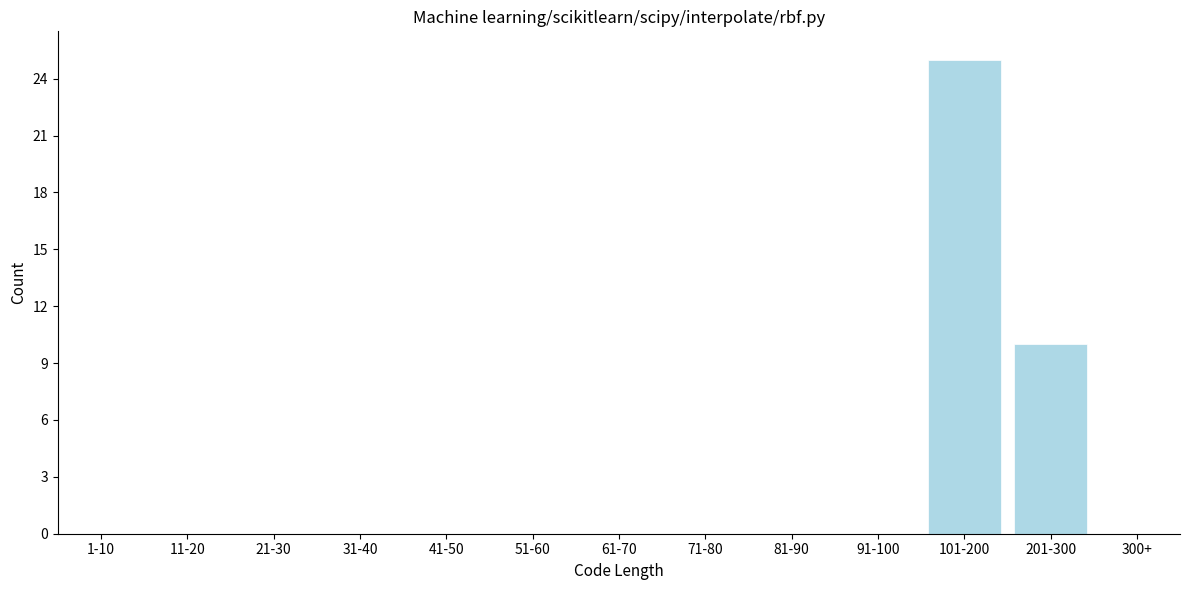

What is the change in value from 11-20 to 101-200?

+25